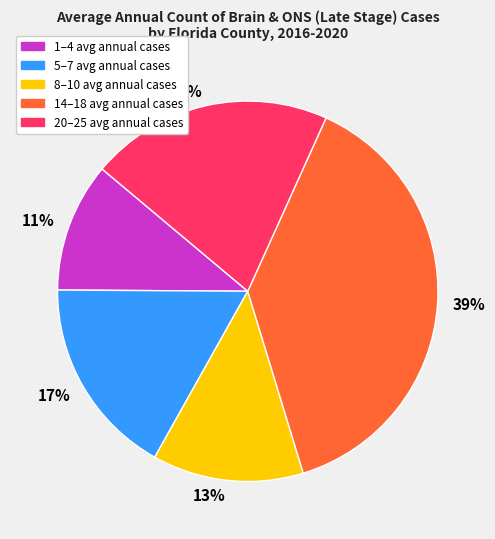

Do 20–25 avg annual cases and 14–18 avg annual cases together represent more than half of the pie?

Yes